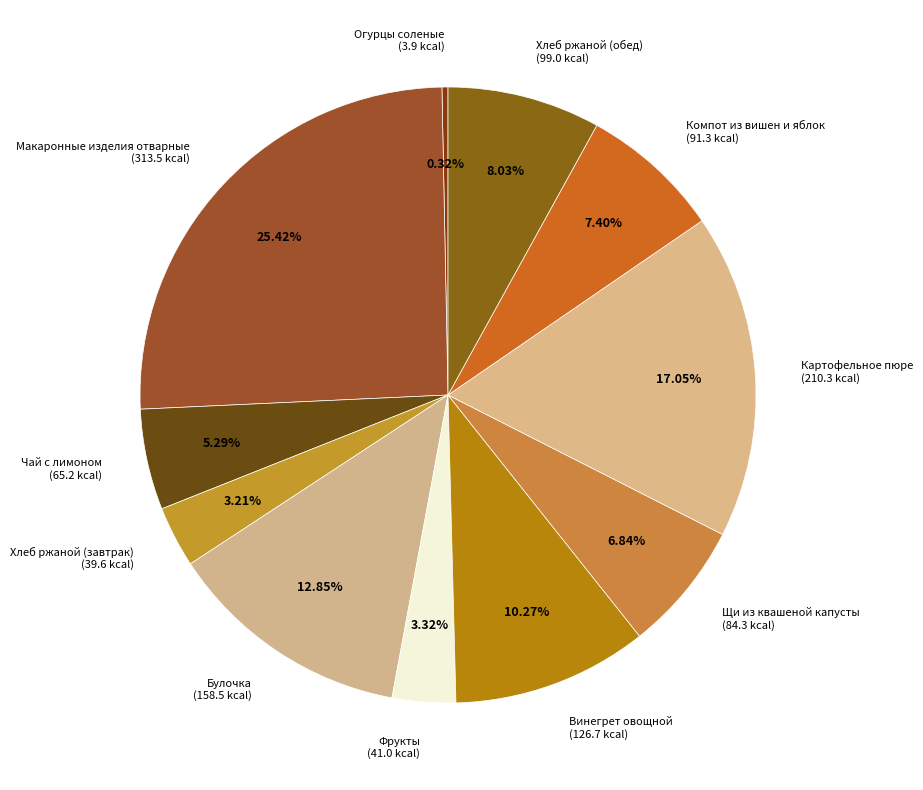

The Фрукты slice represents 14% of the pie. True or false?

False